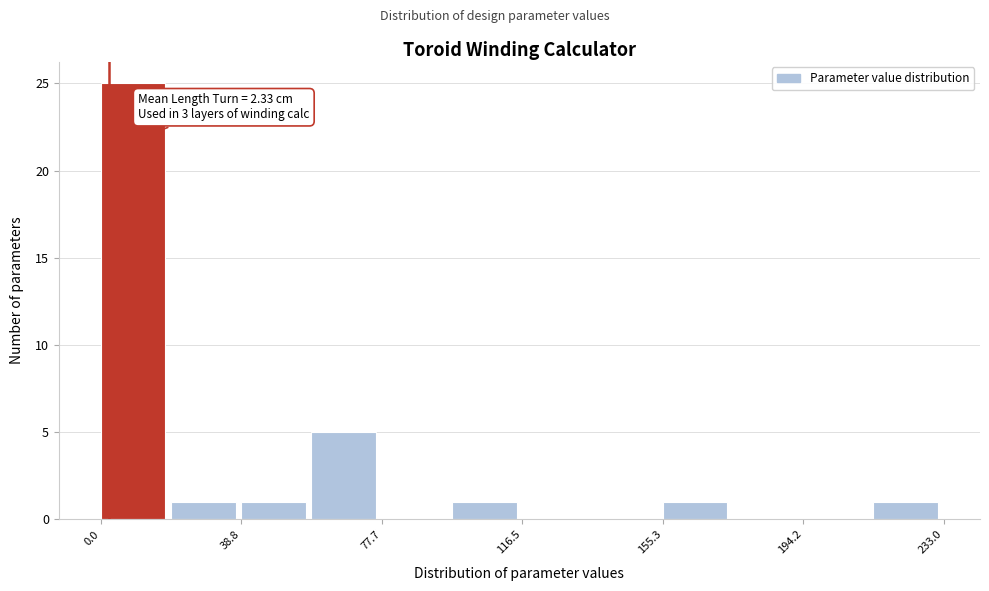

Read against the x-axis, roughly where is the centre of the tallest bar?

10